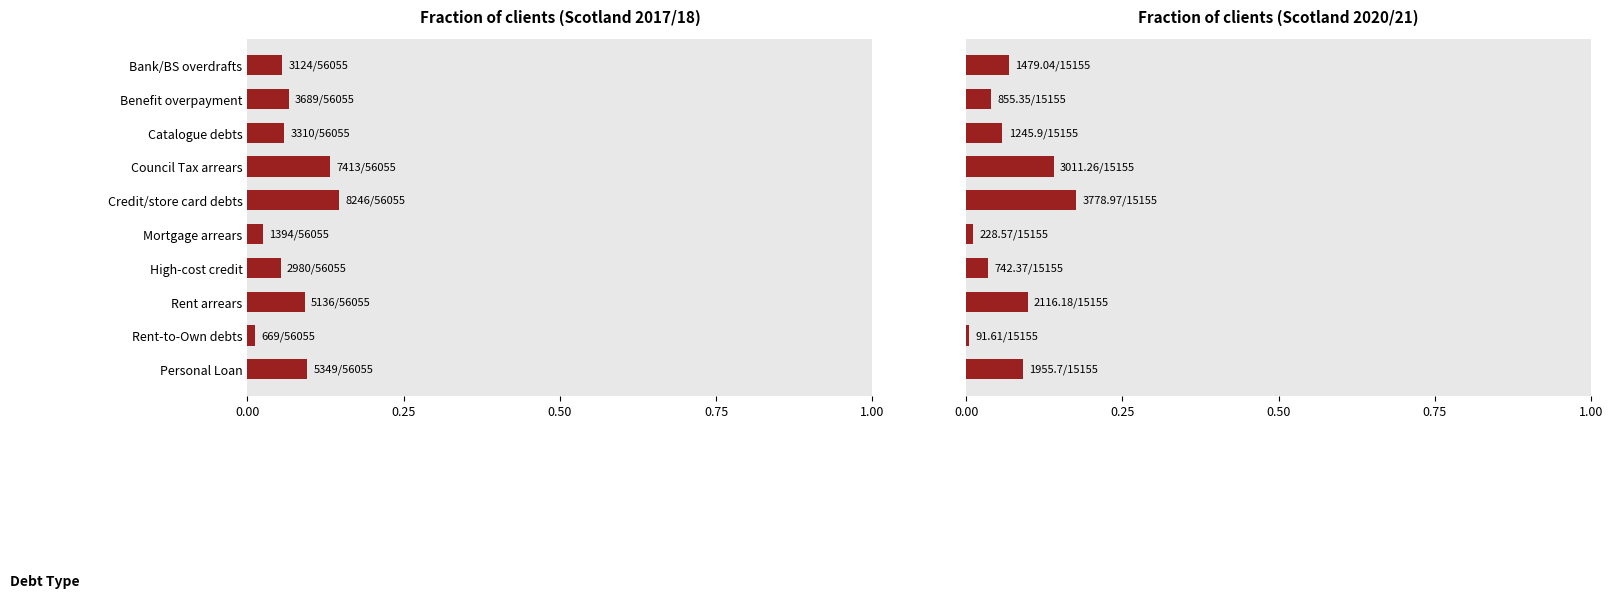

Which series has the widest spread of values?

Proportion of Scotland 2020/21